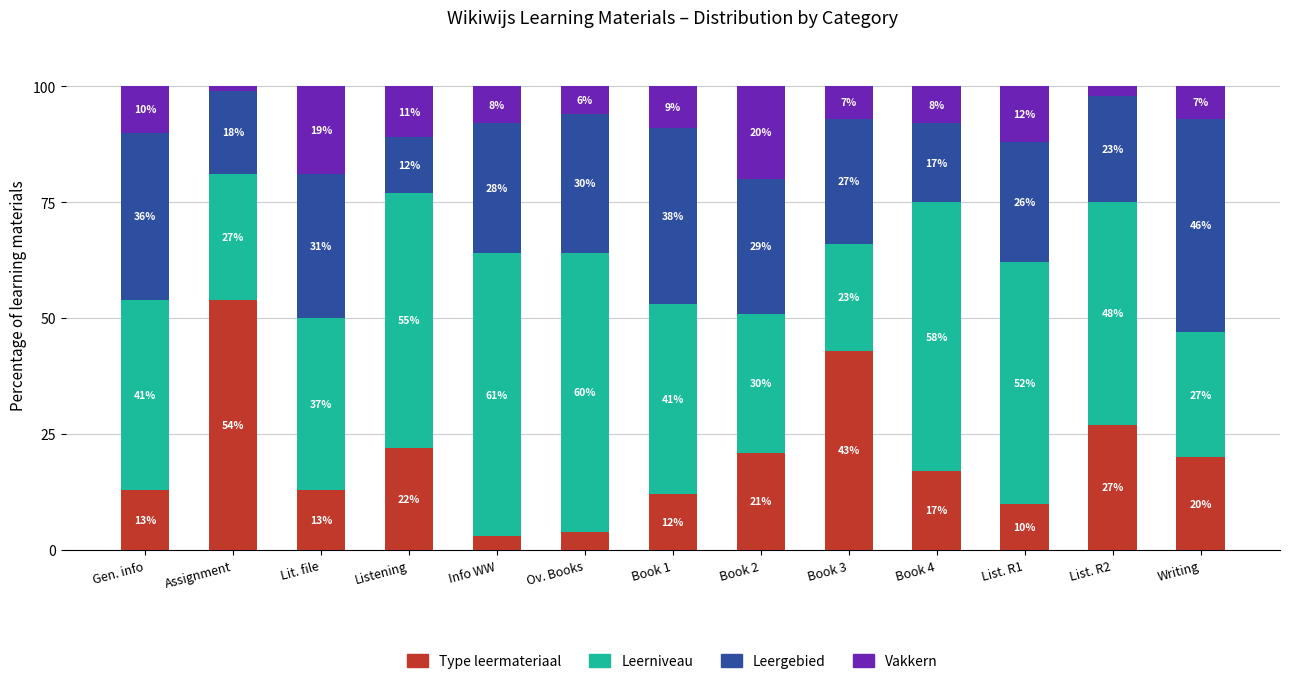

What is the total value across all series at Lit. file?

100